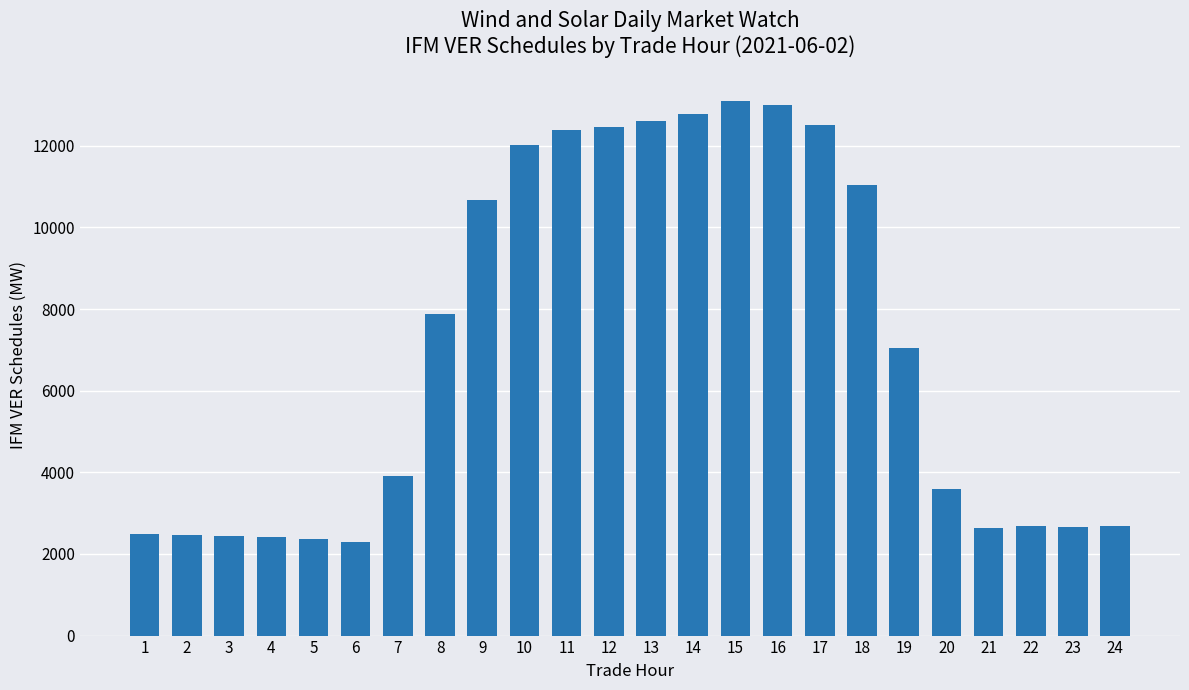

What is the average value?

7091.8